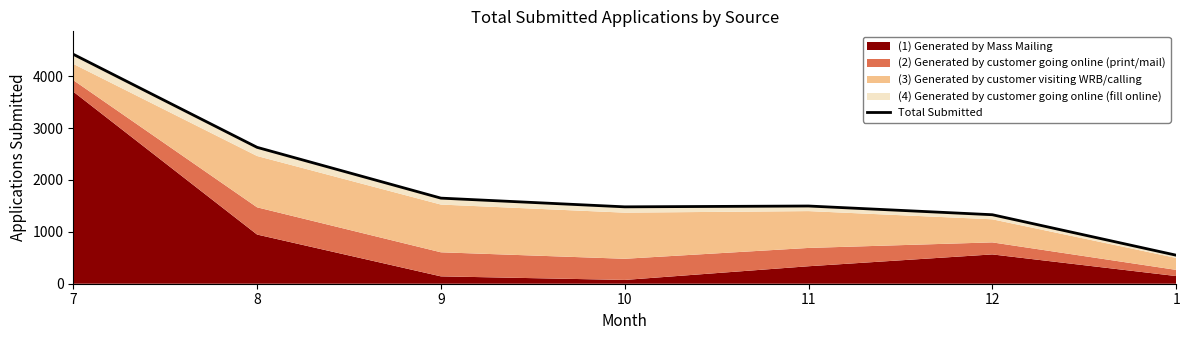

What is the label of the 1st point from the right?

1